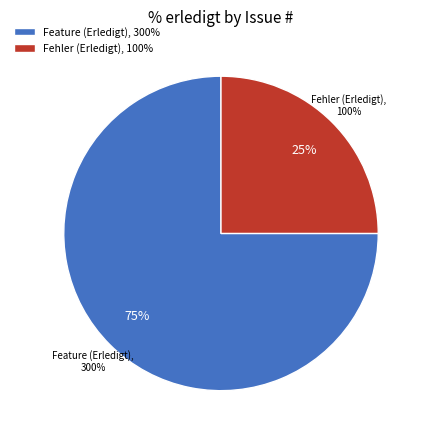

What portion of the pie excludes 423?

100.0%